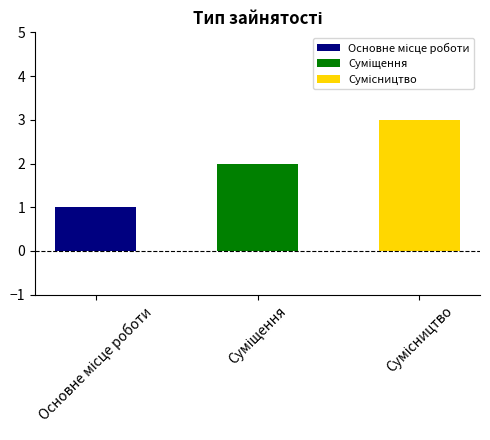

Reading right to left, what are all the values shown in this chart?

Сумісництво=3	Суміщення=2	Основне місце роботи=1